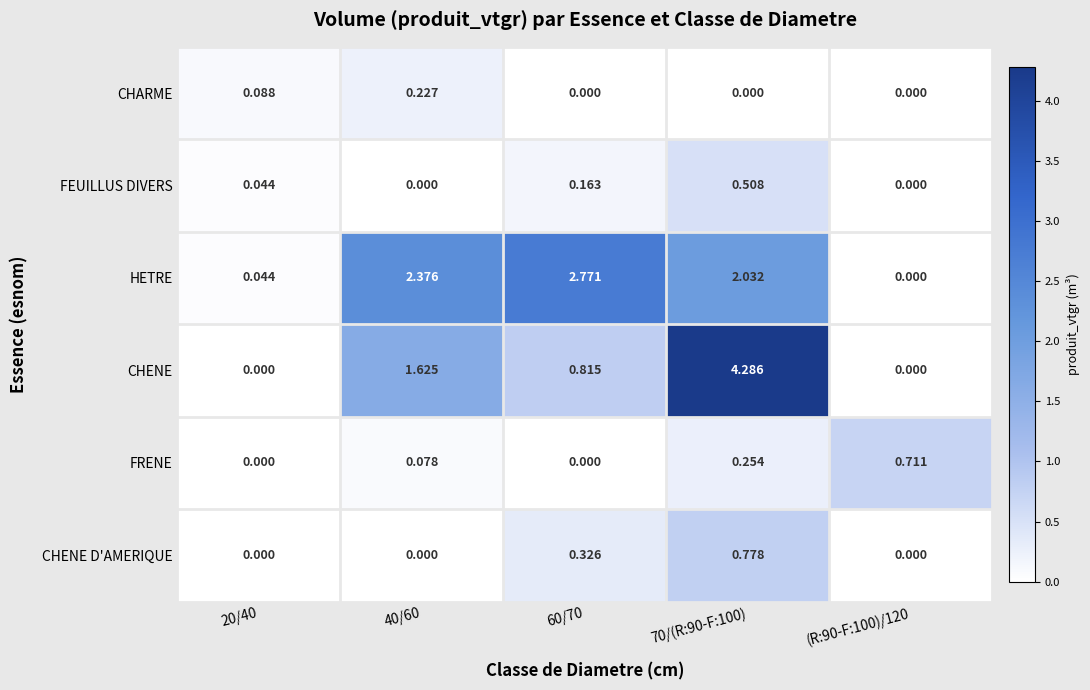

Which series changed the most between 60/70 and (R:90-F:100)/120?

HETRE